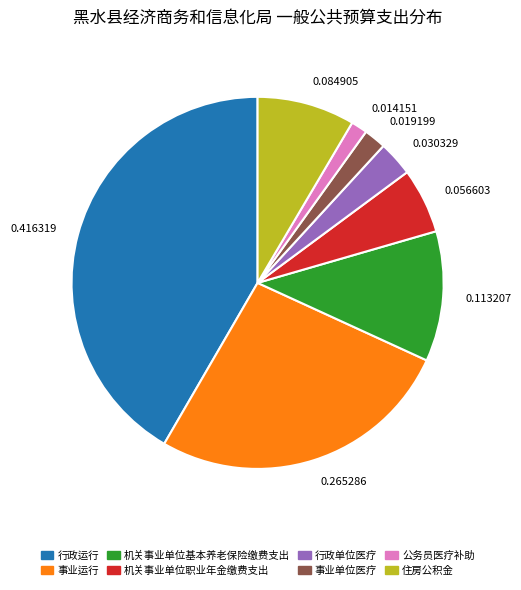

Which slice is the smallest?

公务员医疗补助